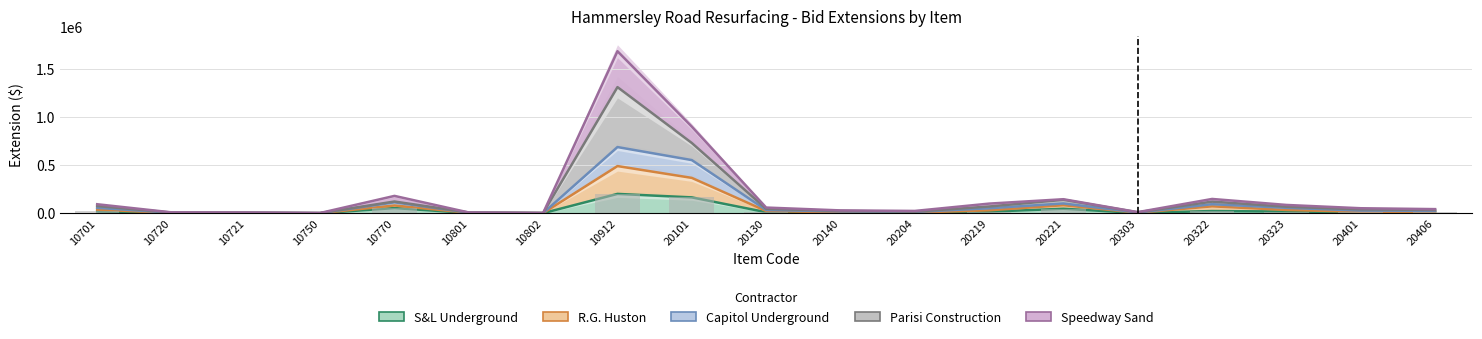

Reading left to right, list all the values displayed in this chart.

S&L Underground: 18900.0	1890.0	1540.0	600.0	54000.0	3150.0	1050.0	201902.0	165540.2	11088.0	5564.0	5550.0	16632.0	46936.5	3425.0	23218.0	17760.0	12114.0	8830.8
R.G. Huston: 37800.0	3780.0	3080.0	1100.0	81000.0	4950.0	1650.0	491894.6	368848.2	23628.0	9523.0	7400.0	30954.0	83871.5	5822.5	72098.0	34410.0	15714.0	16390.8
Capitol Underground: 56700.0	5670.0	4620.0	1700.0	113786.6	5850.0	1950.0	690062.9	554348.2	33963.6	19195.8	13897.2	51913.4	102339.0	7740.5	94399.5	56610.0	27828.0	25221.6
Parisi Construction: 75200.0	7607.2	6216.0	1960.0	122426.6	8175.0	2725.0	1315062.9	732428.2	46668.6	24331.8	16746.2	70393.4	140104.0	10275.0	121283.5	68265.0	40248.0	34311.6
Speedway Sand: 94100.0	9497.2	7756.0	2959.0	181070.6	8176.5	2725.5	1689216.7	903088.2	59571.6	29895.8	24257.2	100654.4	146329.0	11782.0	149145.1	86746.5	52362.0	43142.4